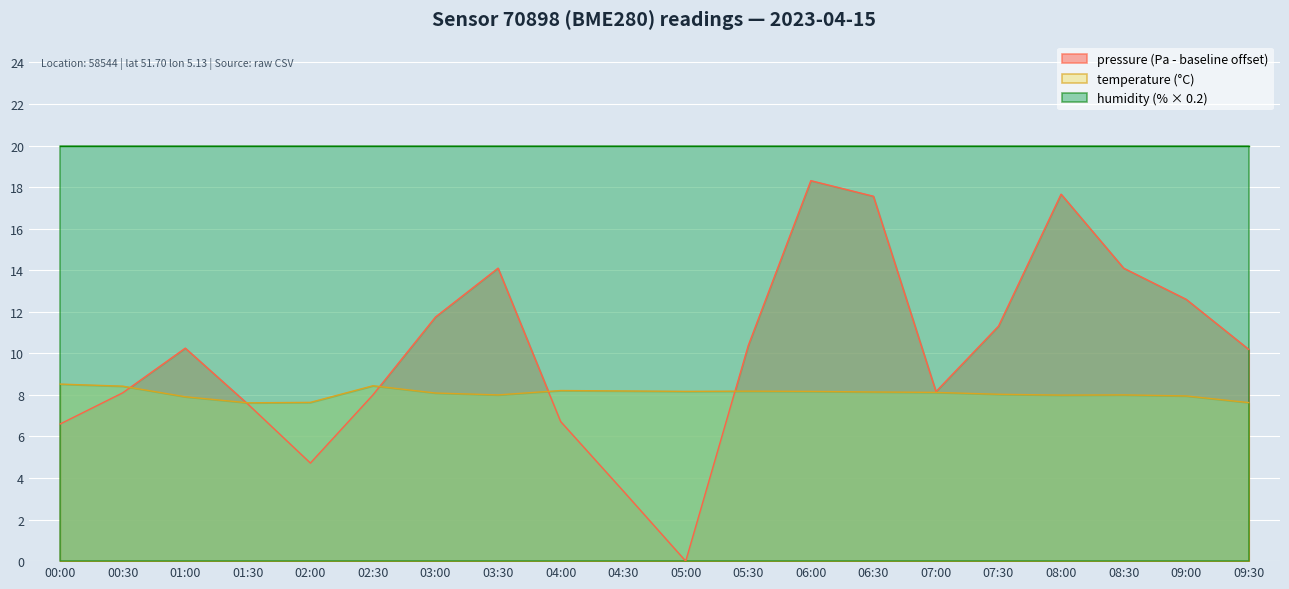

The value of temperature at 06:30 is 8.1. True or false?

True